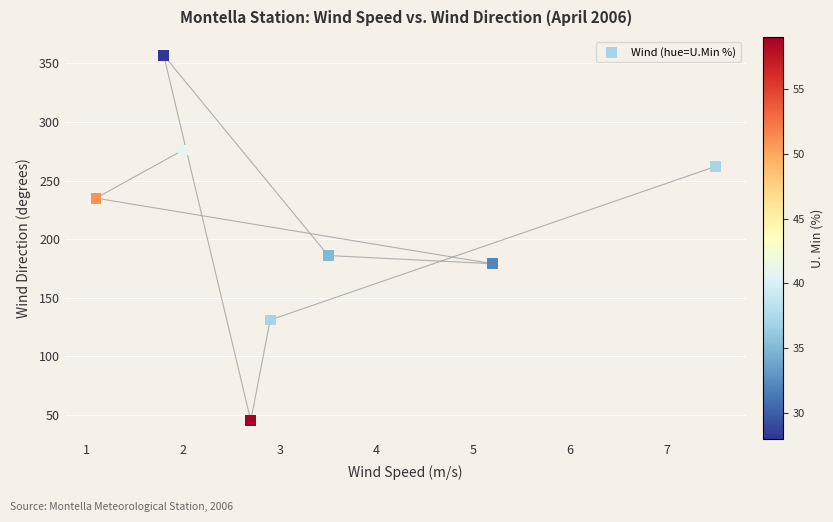

What Y value in the scatter plot is closest to 201?

186